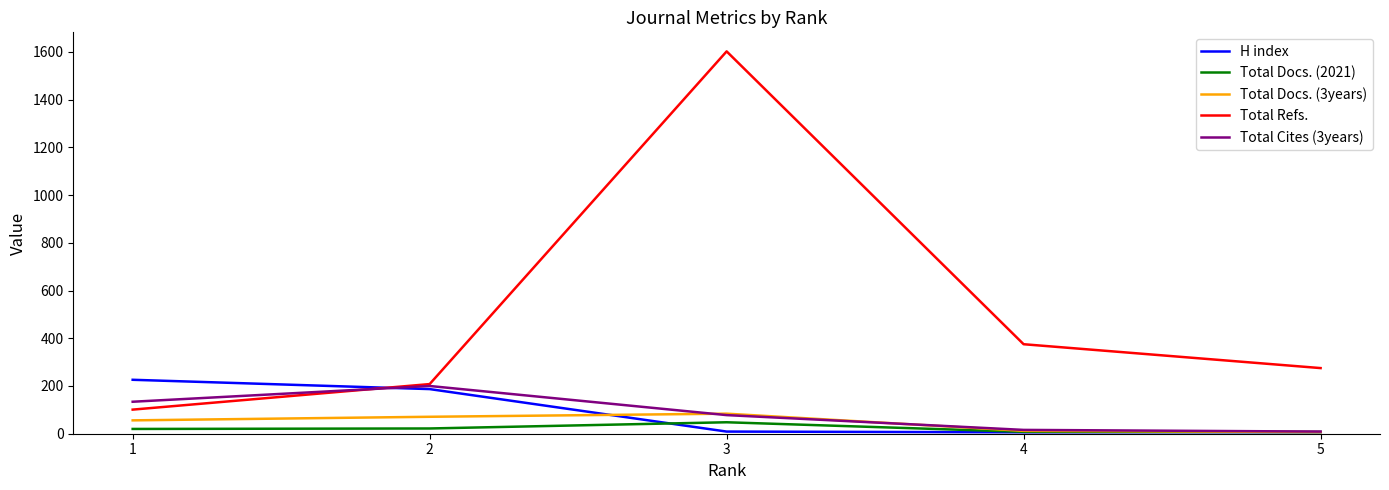

At which category is the sum across all series the highest?

3